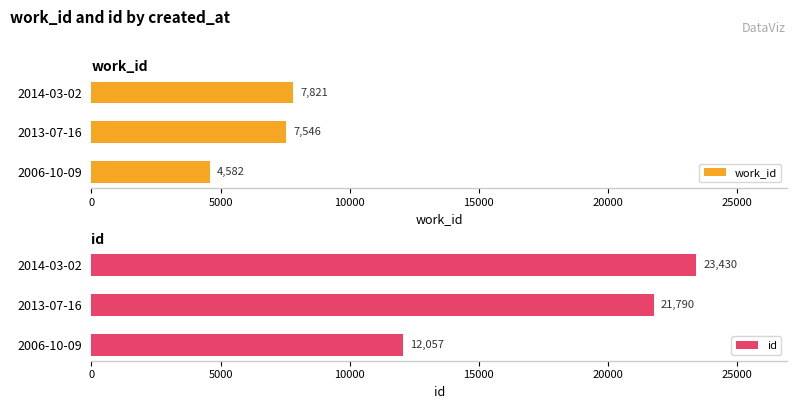

What is the value of the work_id bar at the 3rd from the left?

7821